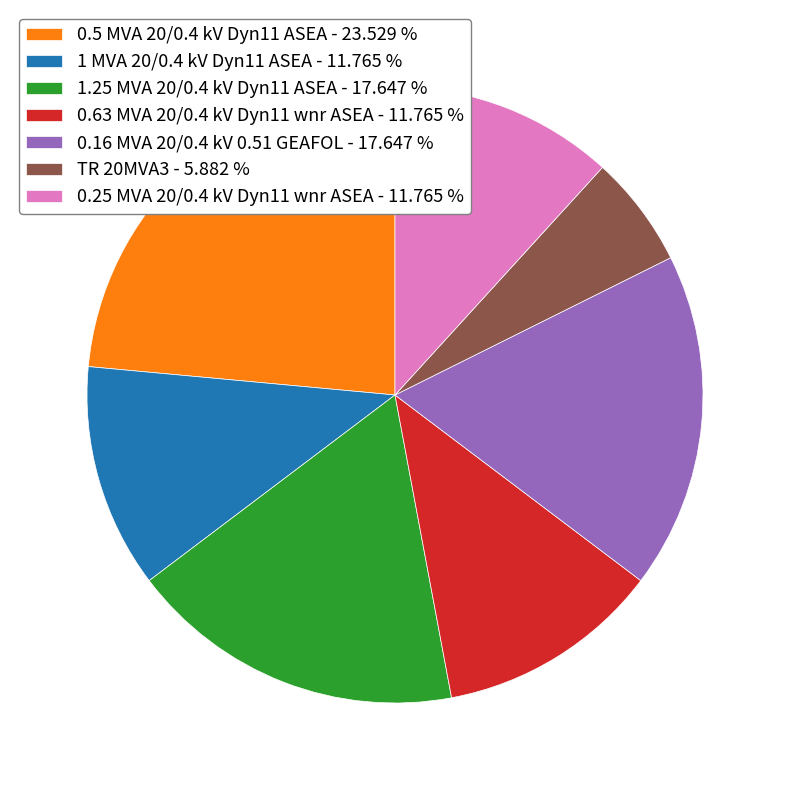

Combined, do 0.25 MVA 20/0.4 kV Dyn11 wnr ASEA - 11.765 % and TR 20MVA3 - 5.882 % account for over 50%?

No